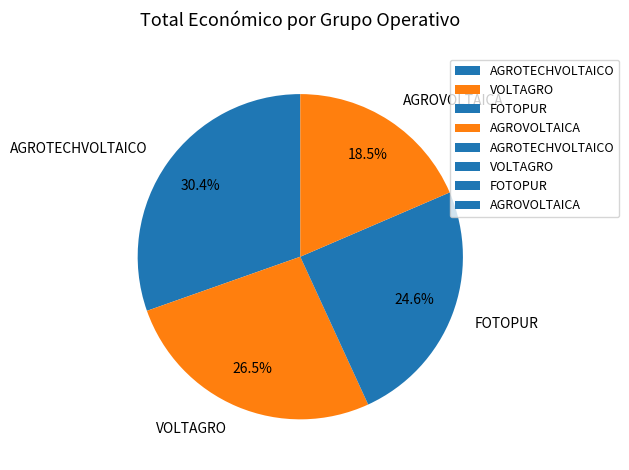

Do AGROTECHVOLTAICO and VOLTAGRO together represent more than half of the pie?

Yes